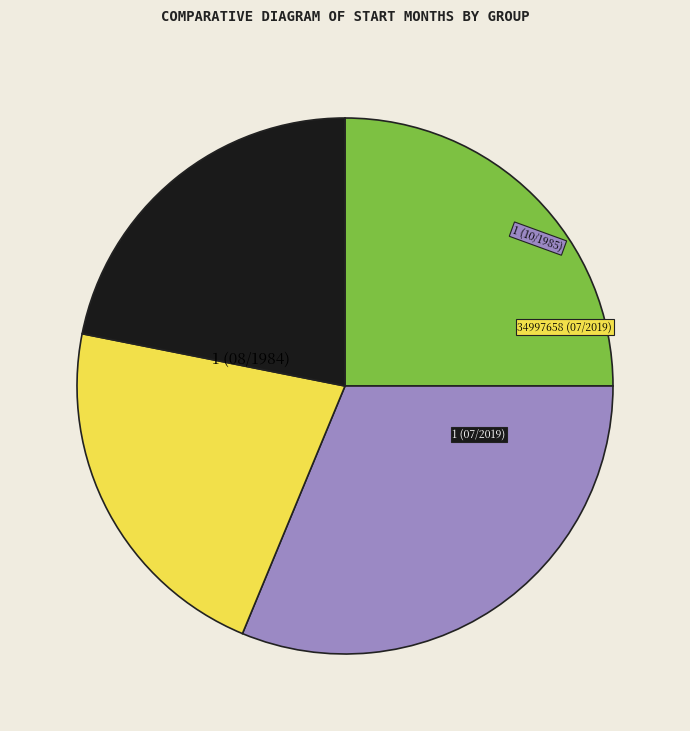

Is there any slice that represents more than half of the pie?

No